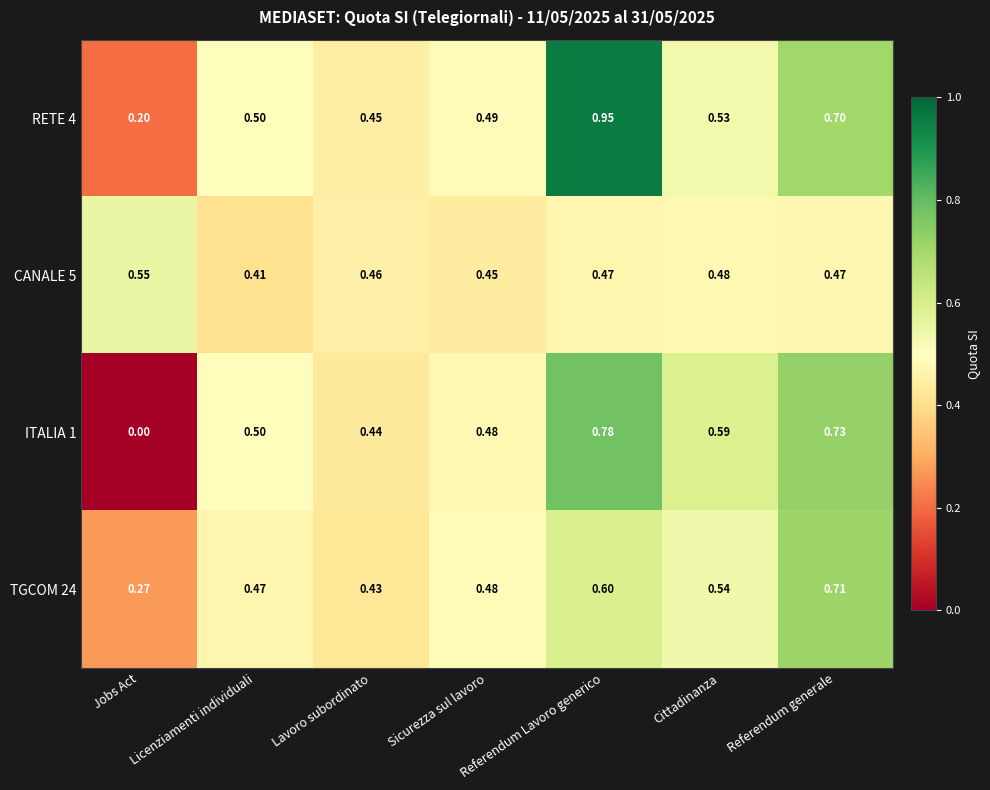

At which category does the chart reach its minimum across all series?

Jobs Act